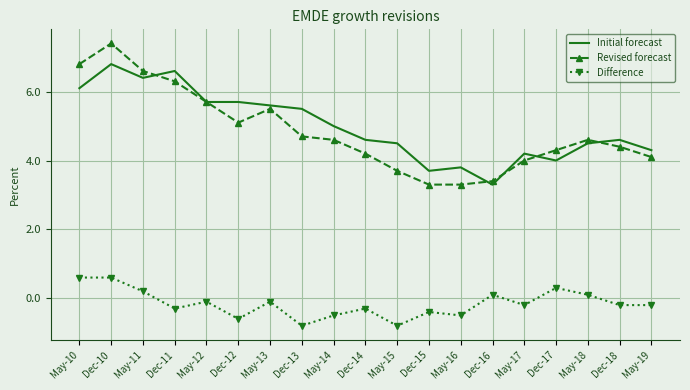

Which category has the lowest value in the Initial forecast series?

Dec-16